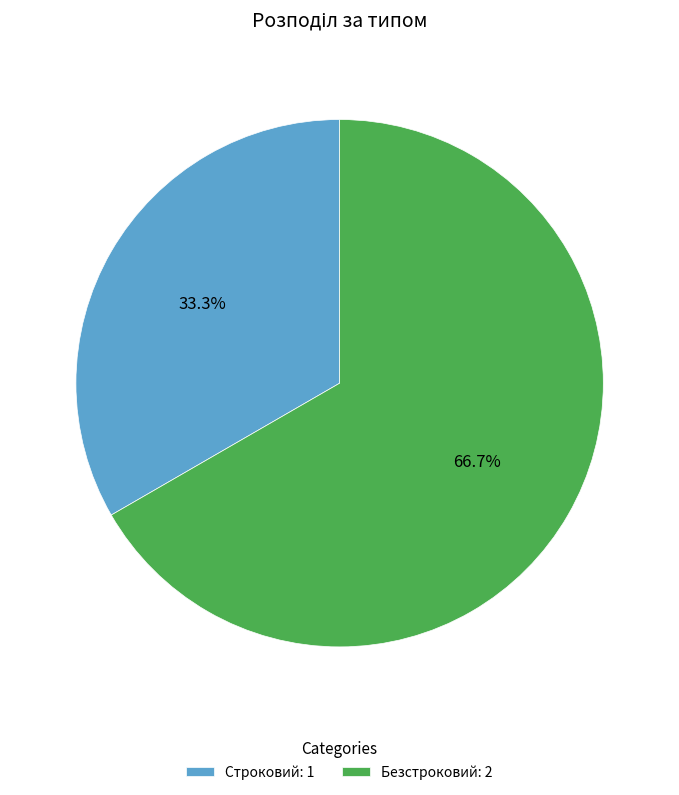

To the nearest percent, what is the average slice percentage?

50%